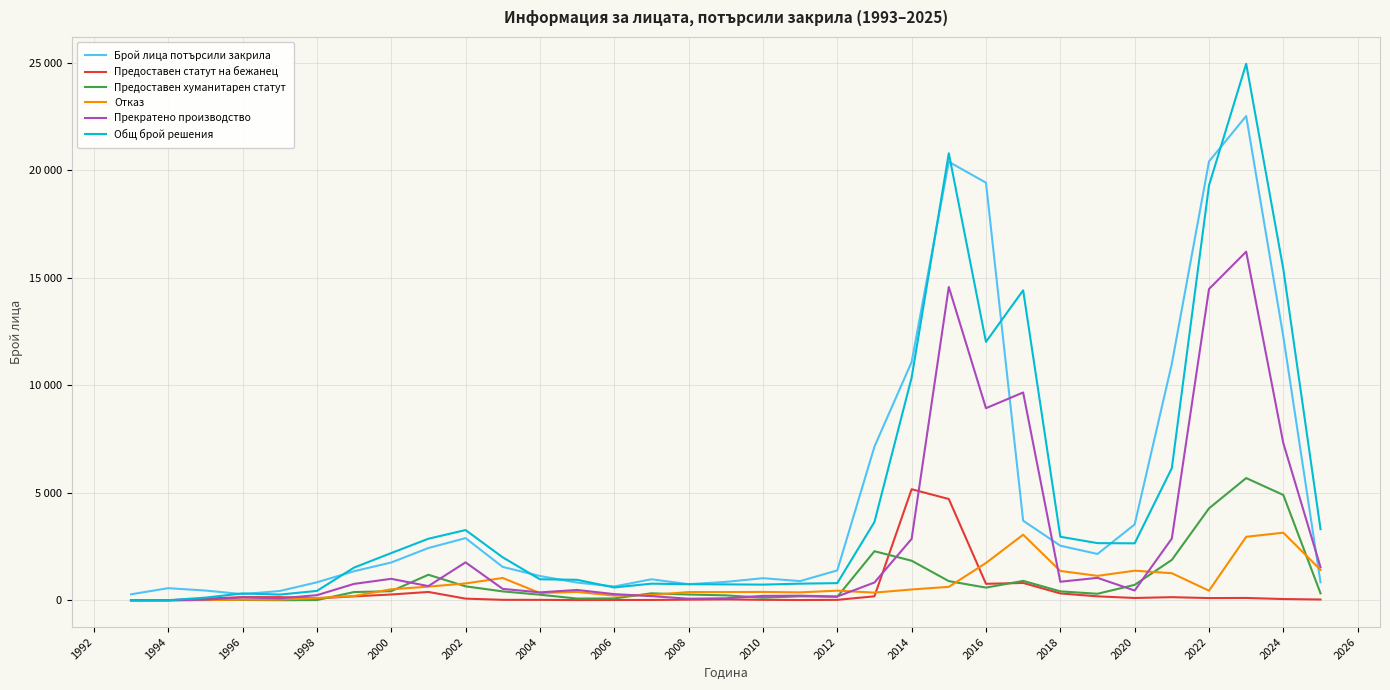

What are all the series names shown in the legend?

Брой лица потърсили закрила, Предоставен статут на бежанец, Предоставен хуманитарен статут, Отказ, Прекратено производство, Общ брой решения